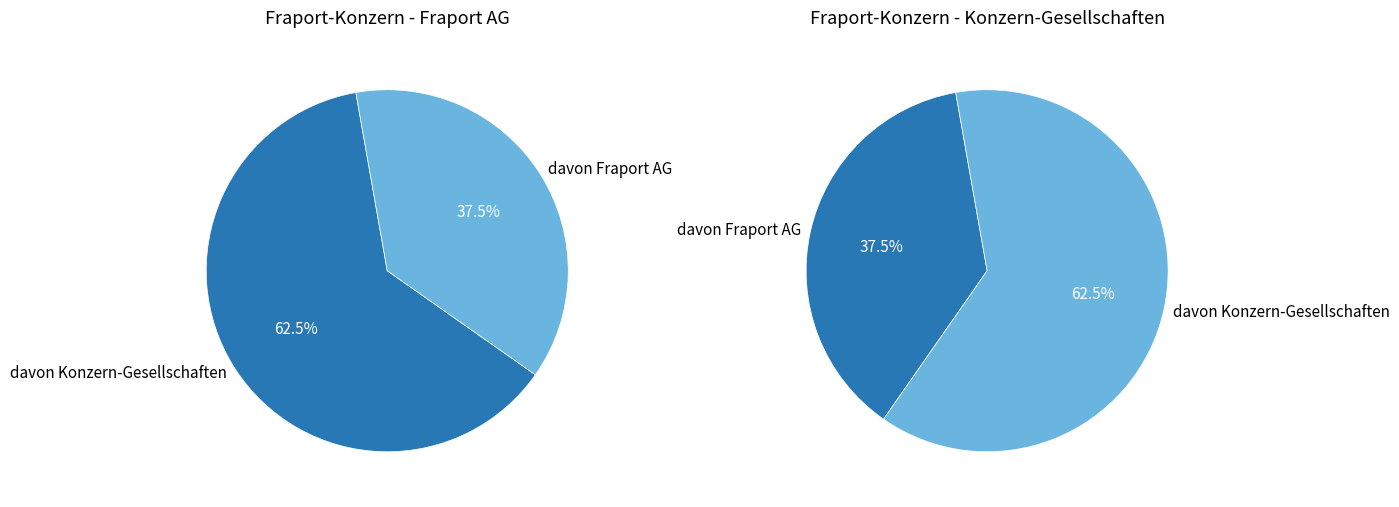

What is the change in value from davon Fraport AG to davon Konzern-Gesellschaften?

+4793